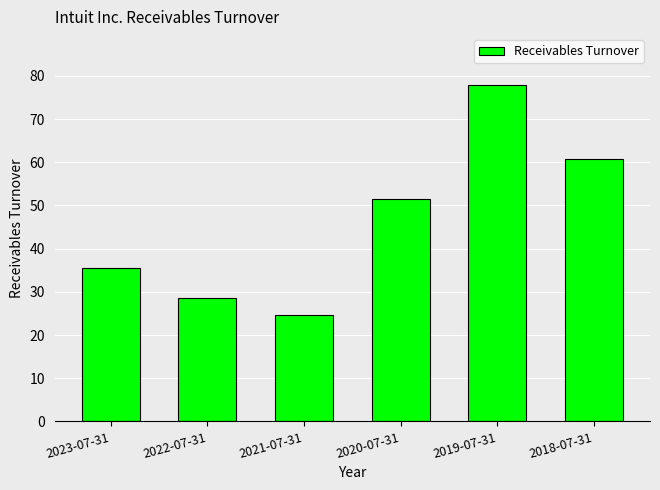

What is the change in value from 2022-07-31 to 2020-07-31?

+23.0